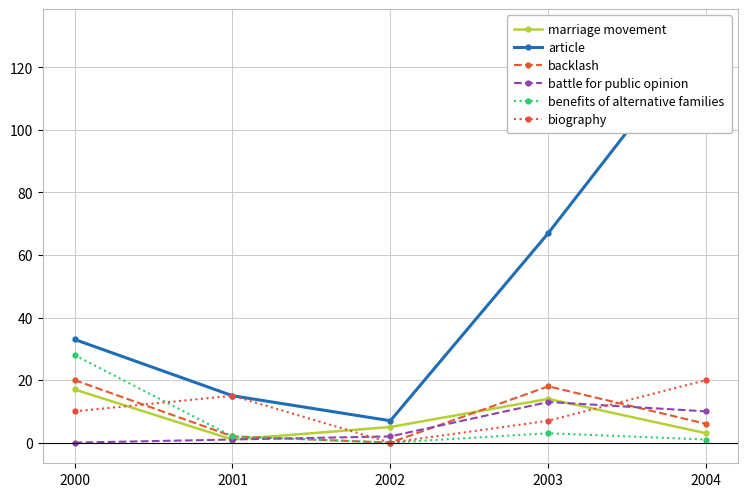

At 2003, list the series in order from smallest to largest.

benefits of alternative families, biography, battle for public opinion, marriage movement, backlash, article